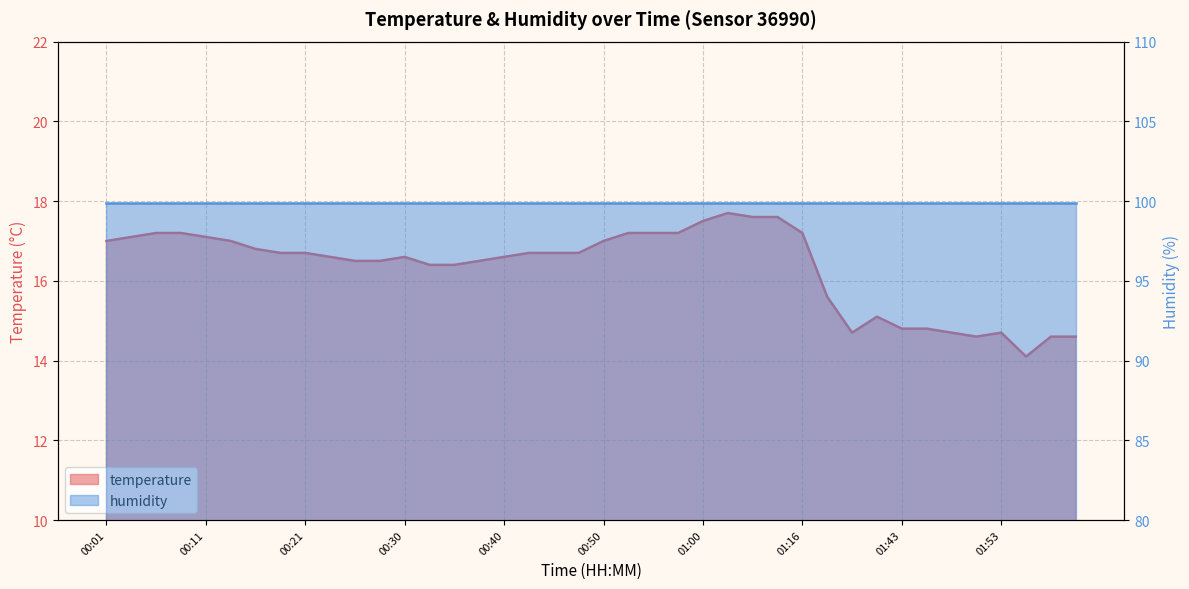

What is the change in value from 00:01 to 01:53?

-2.3